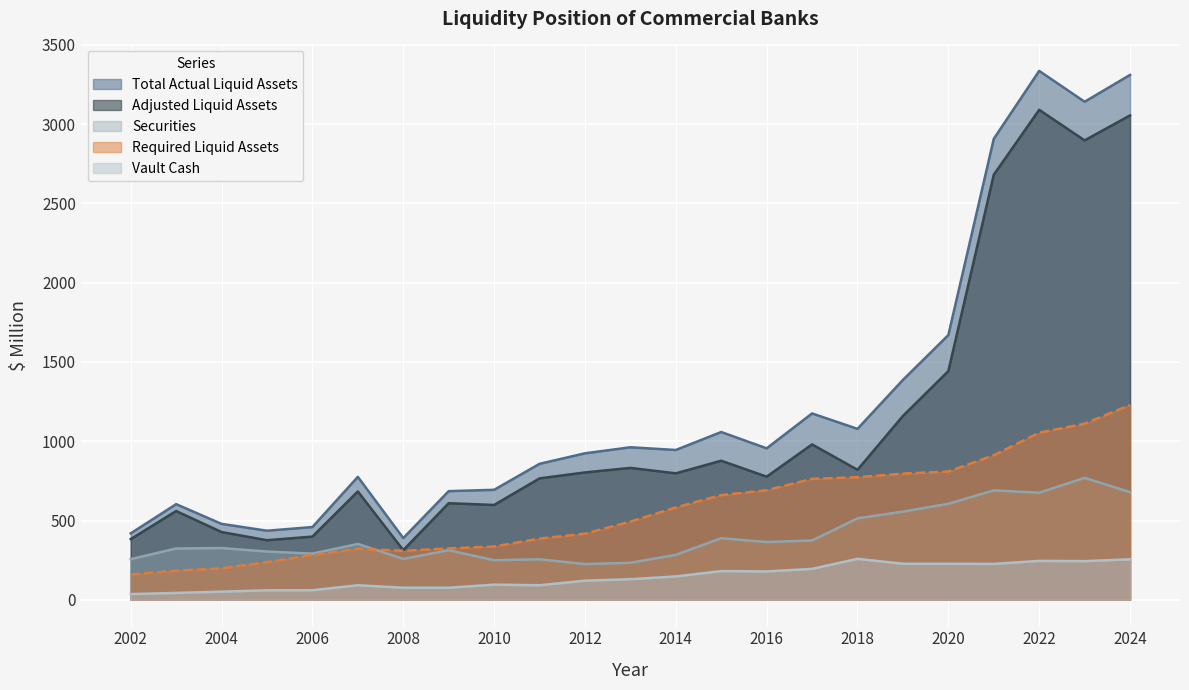

True or false: Required Liquid Assets and Total Actual Liquid Assets intersect in this chart.

False